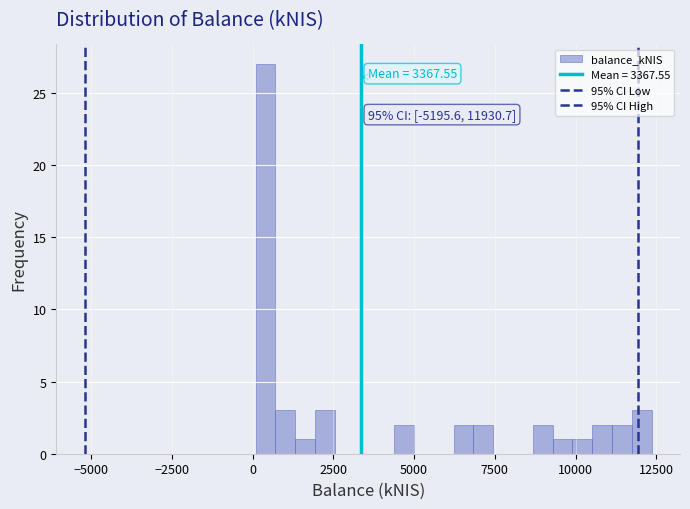

Around what value on the x-axis is the tallest bar? Give the approximate position of its centre, as read against the axis.

500